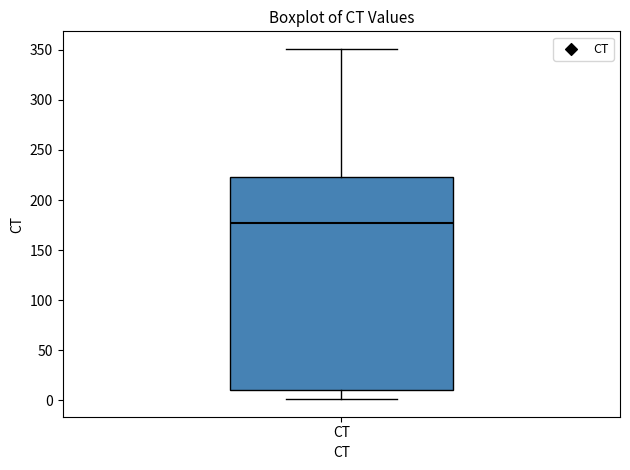

Read this box plot against the y-axis: the position of the median line, the range covered by the box, and the ends of both whiskers. The values are not printed on the chart, so give them approximately, as read against the axis.

median 180, box 10 to 225, whiskers 0 to 350